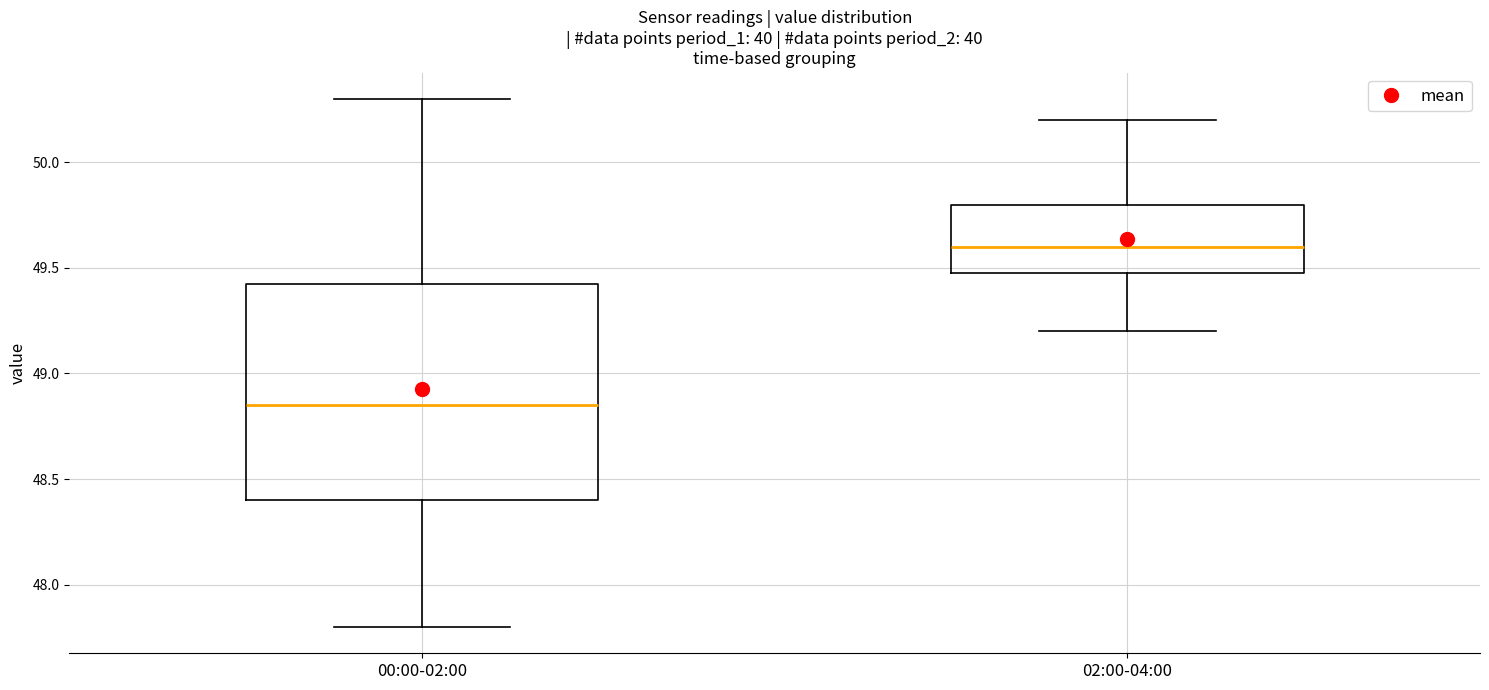

Comparing the boxes themselves (not the whiskers), which one is the tallest?

00:00-02:00